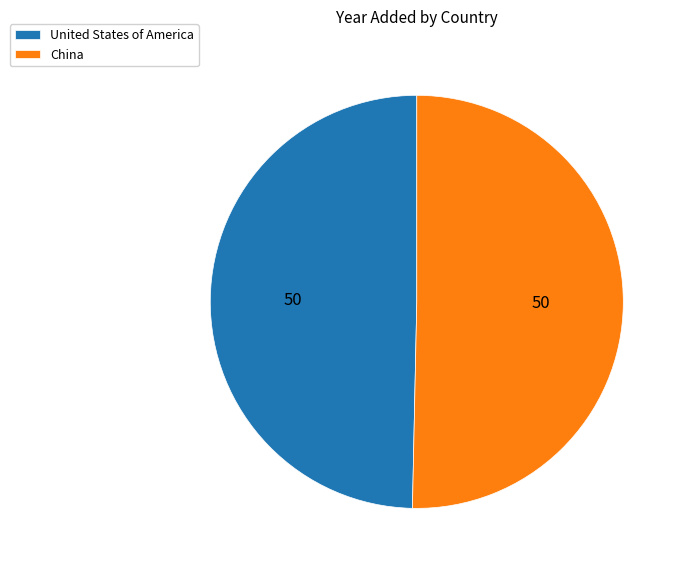

Approximately how many times larger is the value at China compared to United States of America?

1.0